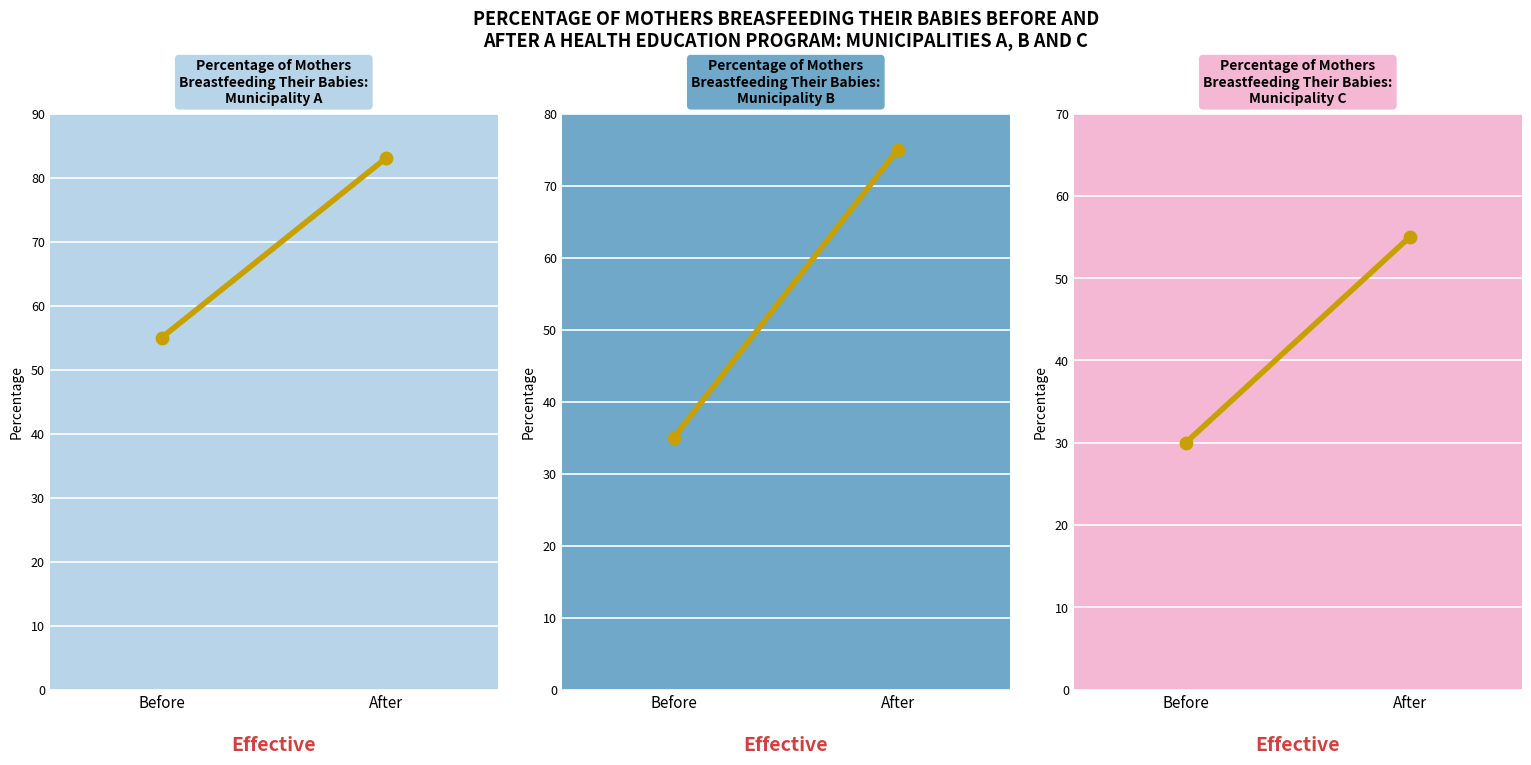

What is the change in value from Before to After?

+25